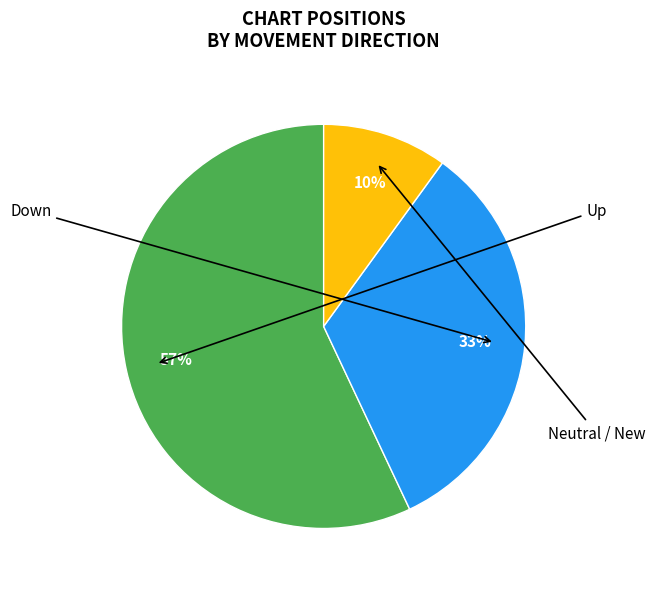

Is there a majority slice in this chart?

Yes